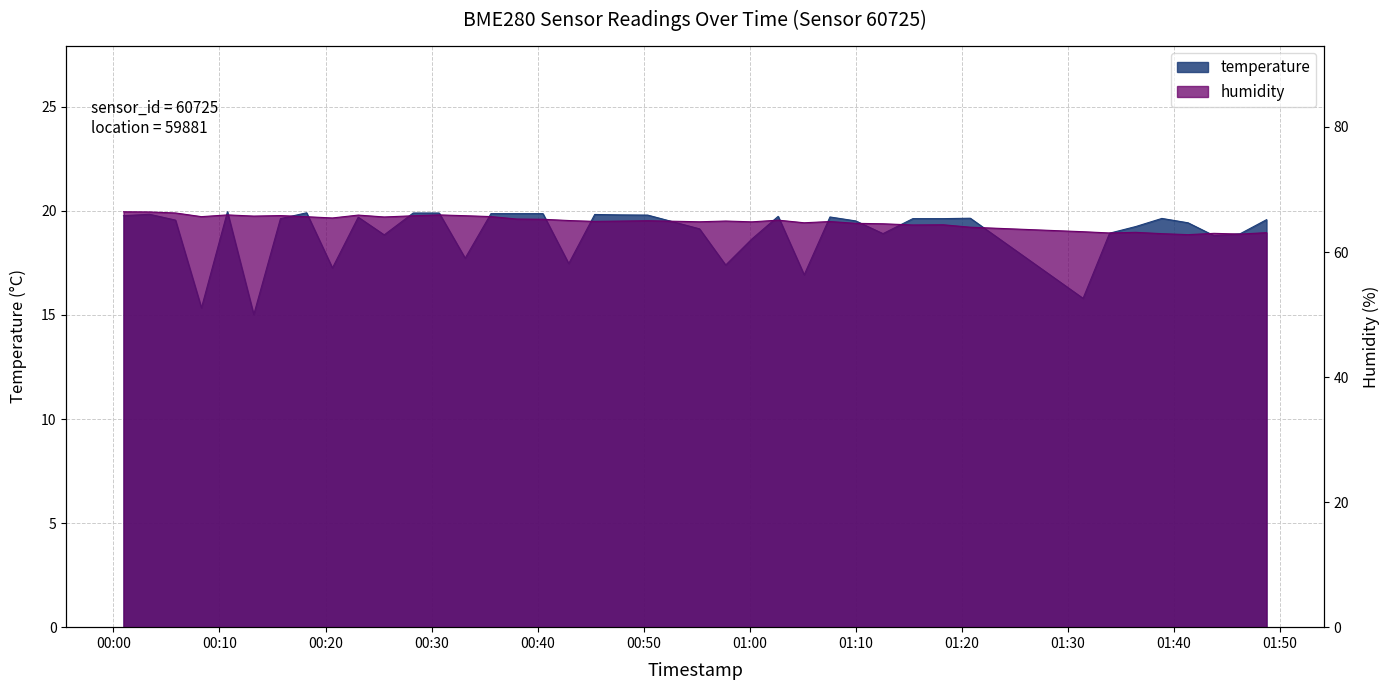

What is the difference between the highest and lowest values at 00:10?

46.6